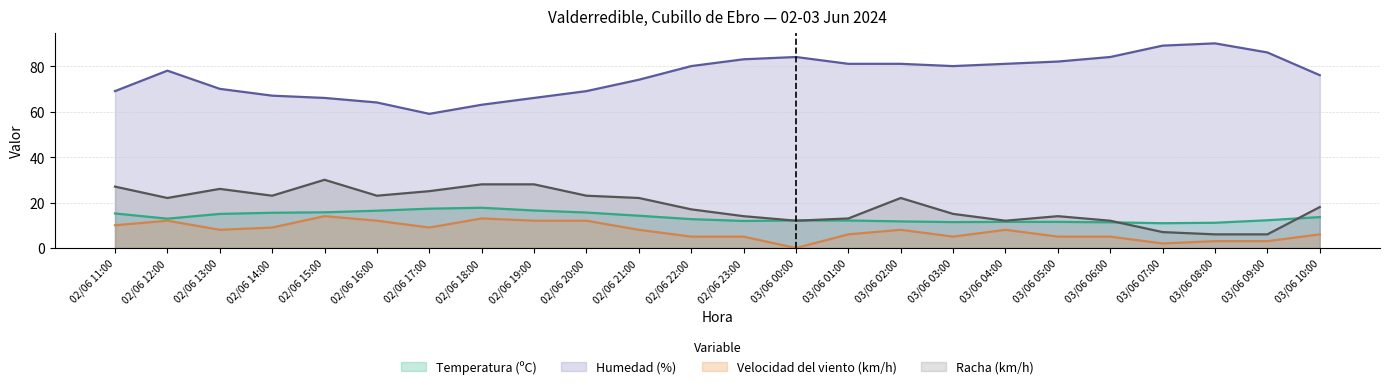

Reading right to left, extract all data points from this chart.

Temperatura (ºC): 03/06 10:00=13.6	03/06 09:00=12.2	03/06 08:00=11.1	03/06 07:00=10.9	03/06 06:00=11.3	03/06 05:00=11.5	03/06 04:00=11.5	03/06 03:00=11.4	03/06 02:00=11.7	03/06 01:00=12.1	03/06 00:00=12.1	02/06 23:00=11.9	02/06 22:00=12.7	02/06 21:00=14.2	02/06 20:00=15.6	02/06 19:00=16.5	02/06 18:00=17.7	02/06 17:00=17.3	02/06 16:00=16.4	02/06 15:00=15.7	02/06 14:00=15.5	02/06 13:00=15.0	02/06 12:00=12.9	02/06 11:00=15.2
Humedad (%): 03/06 10:00=76.0	03/06 09:00=86.0	03/06 08:00=90.0	03/06 07:00=89.0	03/06 06:00=84.0	03/06 05:00=82.0	03/06 04:00=81.0	03/06 03:00=80.0	03/06 02:00=81.0	03/06 01:00=81.0	03/06 00:00=84.0	02/06 23:00=83.0	02/06 22:00=80.0	02/06 21:00=74.0	02/06 20:00=69.0	02/06 19:00=66.0	02/06 18:00=63.0	02/06 17:00=59.0	02/06 16:00=64.0	02/06 15:00=66.0	02/06 14:00=67.0	02/06 13:00=70.0	02/06 12:00=78.0	02/06 11:00=69.0
Velocidad del viento (km/h): 03/06 10:00=6.0	03/06 09:00=3.0	03/06 08:00=3.0	03/06 07:00=2.0	03/06 06:00=5.0	03/06 05:00=5.0	03/06 04:00=8.0	03/06 03:00=5.0	03/06 02:00=8.0	03/06 01:00=6.0	03/06 00:00=0.0	02/06 23:00=5.0	02/06 22:00=5.0	02/06 21:00=8.0	02/06 20:00=12.0	02/06 19:00=12.0	02/06 18:00=13.0	02/06 17:00=9.0	02/06 16:00=12.0	02/06 15:00=14.0	02/06 14:00=9.0	02/06 13:00=8.0	02/06 12:00=12.0	02/06 11:00=10.0
Racha (km/h): 03/06 10:00=18.0	03/06 09:00=6.0	03/06 08:00=6.0	03/06 07:00=7.0	03/06 06:00=12.0	03/06 05:00=14.0	03/06 04:00=12.0	03/06 03:00=15.0	03/06 02:00=22.0	03/06 01:00=13.0	03/06 00:00=12.0	02/06 23:00=14.0	02/06 22:00=17.0	02/06 21:00=22.0	02/06 20:00=23.0	02/06 19:00=28.0	02/06 18:00=28.0	02/06 17:00=25.0	02/06 16:00=23.0	02/06 15:00=30.0	02/06 14:00=23.0	02/06 13:00=26.0	02/06 12:00=22.0	02/06 11:00=27.0